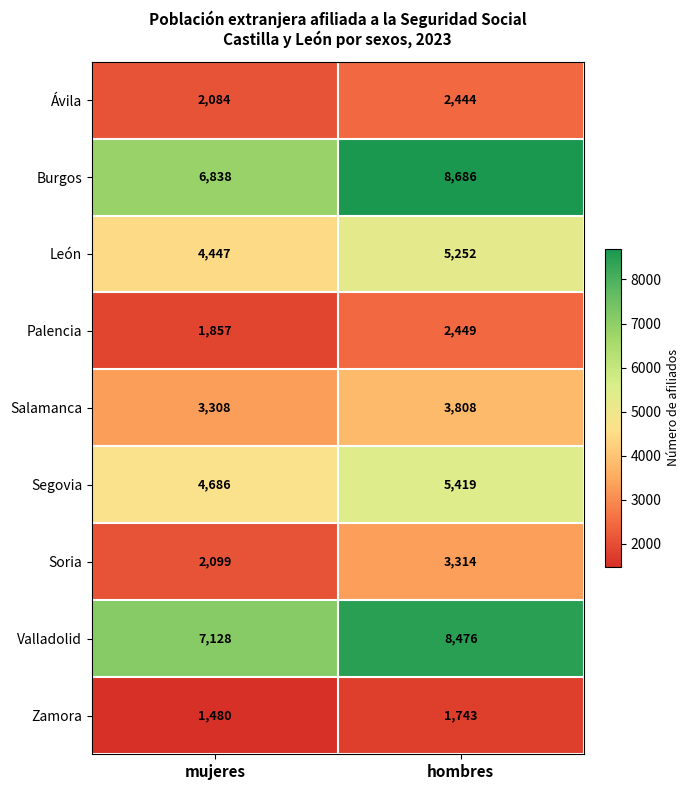

The value of León at hombres is 5252. True or false?

True